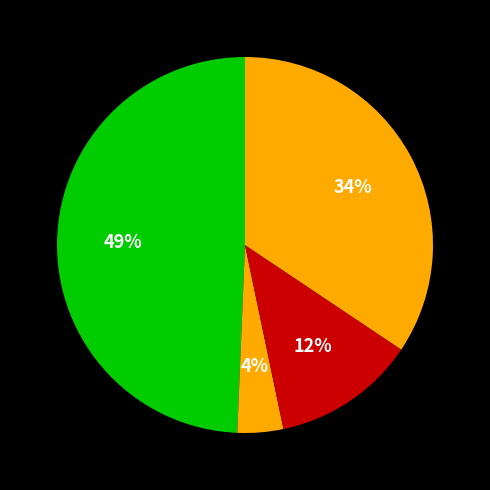

Count the number of slices in the pie.

4